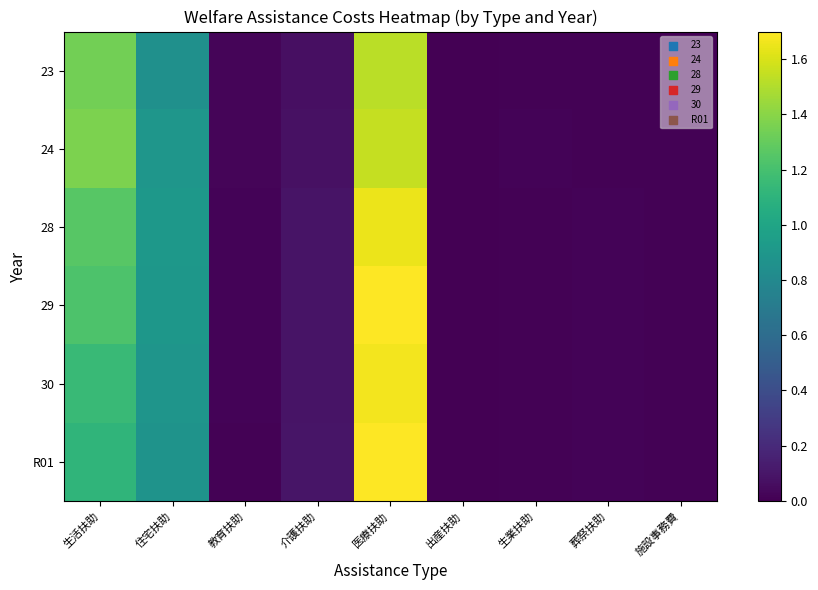

Reading right to left, extract all data points from this chart.

23: 施設事務費=0.0	葬祭扶助=0.0	生業扶助=0.0	出産扶助=0.0	医療扶助=1.5	介護扶助=0.1	教育扶助=0.0	住宅扶助=0.9	生活扶助=1.3
24: 施設事務費=0.0	葬祭扶助=0.0	生業扶助=0.0	出産扶助=0.0	医療扶助=1.6	介護扶助=0.1	教育扶助=0.0	住宅扶助=0.9	生活扶助=1.4
28: 施設事務費=0.0	葬祭扶助=0.0	生業扶助=0.0	出産扶助=0.0	医療扶助=1.7	介護扶助=0.1	教育扶助=0.0	住宅扶助=0.9	生活扶助=1.3
29: 施設事務費=0.0	葬祭扶助=0.0	生業扶助=0.0	出産扶助=0.0	医療扶助=1.7	介護扶助=0.1	教育扶助=0.0	住宅扶助=0.9	生活扶助=1.2
30: 施設事務費=0.0	葬祭扶助=0.0	生業扶助=0.0	出産扶助=0.0	医療扶助=1.7	介護扶助=0.1	教育扶助=0.0	住宅扶助=0.9	生活扶助=1.1
R01: 施設事務費=0.0	葬祭扶助=0.0	生業扶助=0.0	出産扶助=0.0	医療扶助=1.7	介護扶助=0.1	教育扶助=0.0	住宅扶助=0.9	生活扶助=1.1